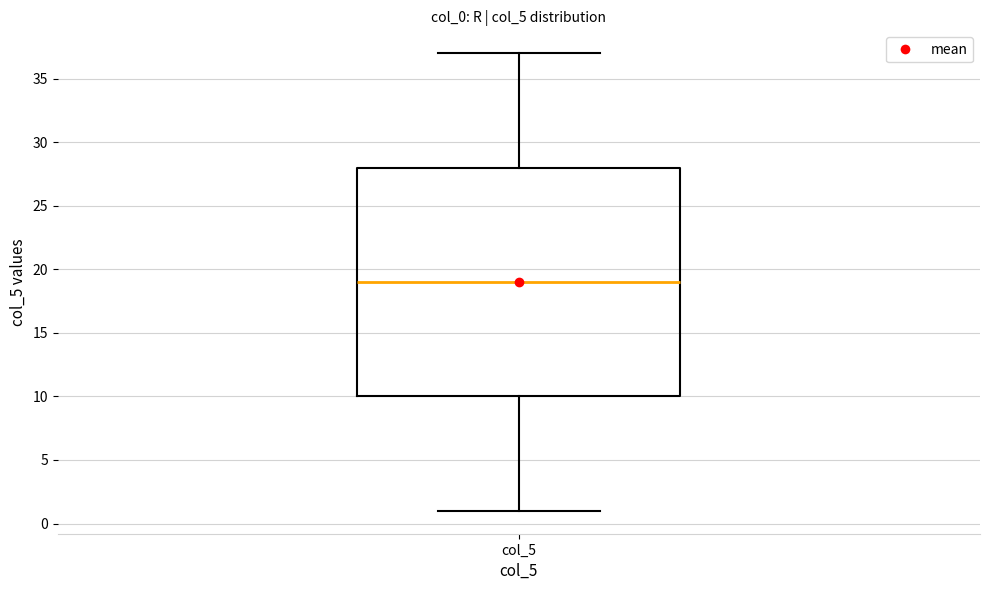

Where does the upper whisker of the box for col_5 end on the y-axis? The values are not printed on the chart, so give them approximately, as read against the axis.

37